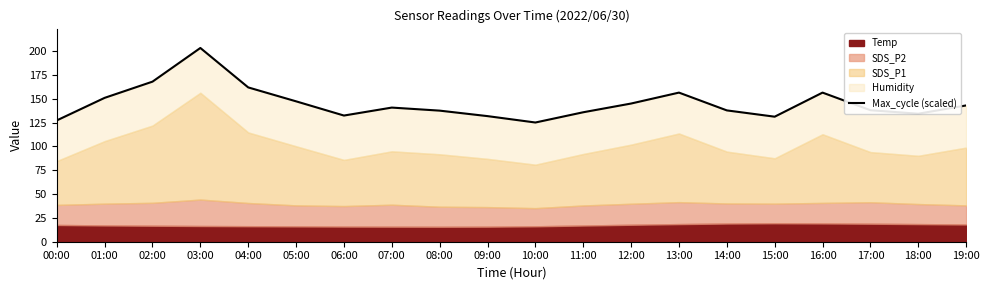

What is the greatest value displayed?

203.1